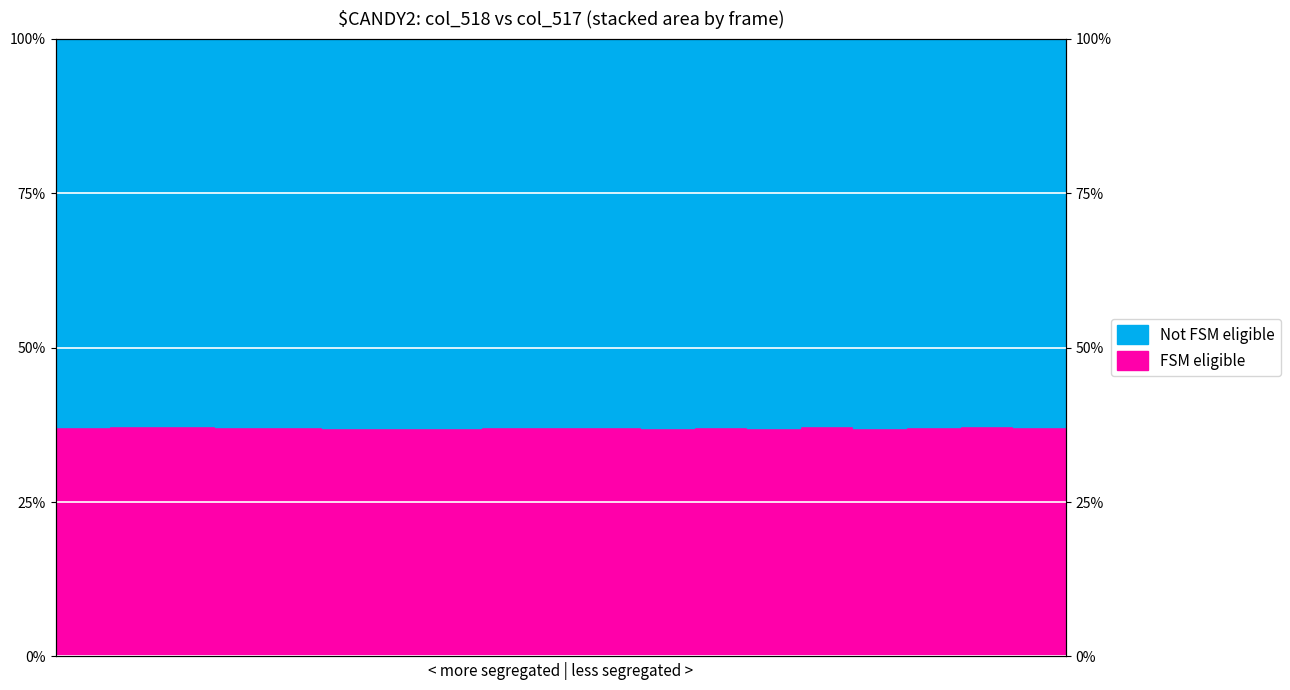

Where does the data first go above 37?

30826